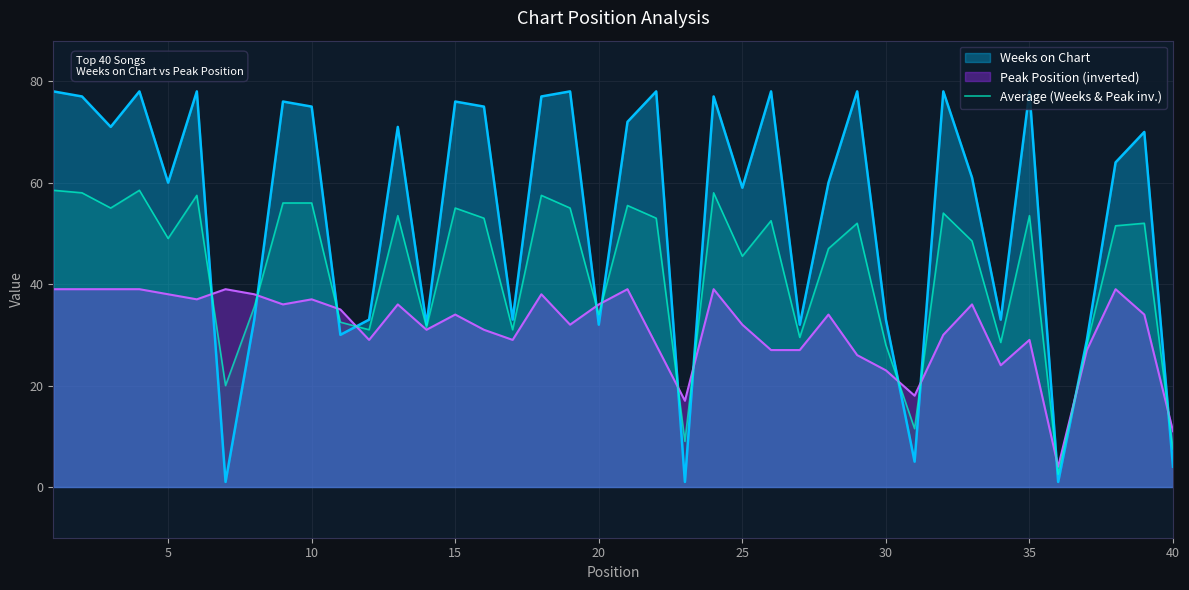

Which series has the largest range (max minus min)?

Weeks on Chart